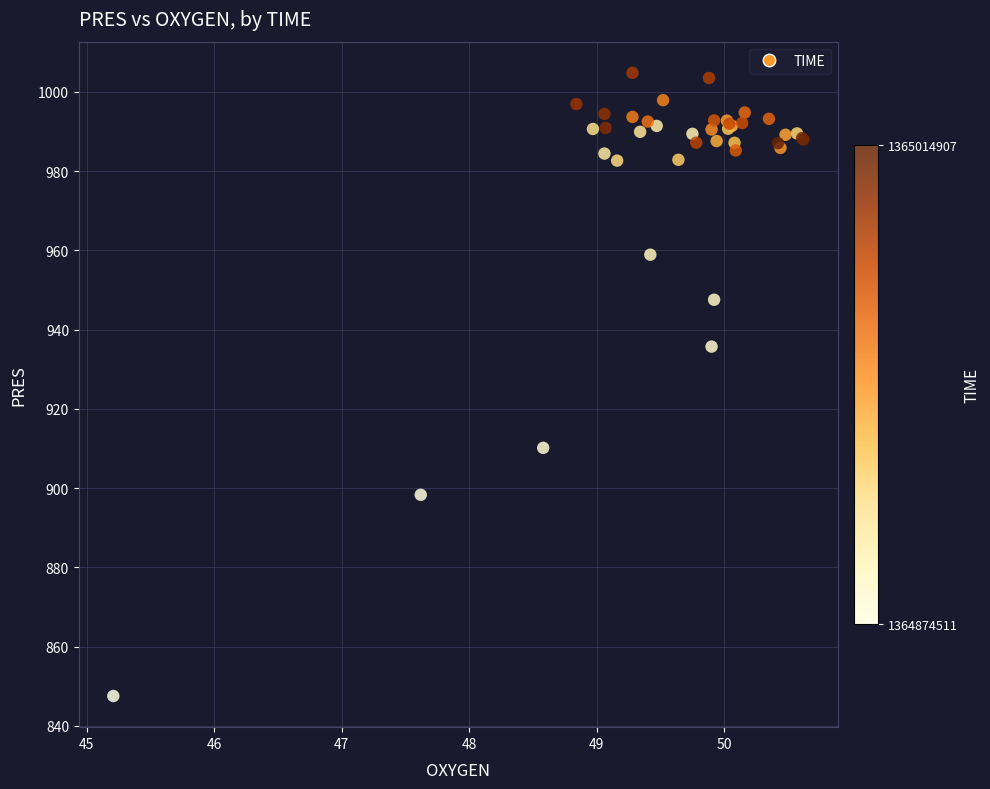

What Y value in the scatter plot is closest to 926?

935.7